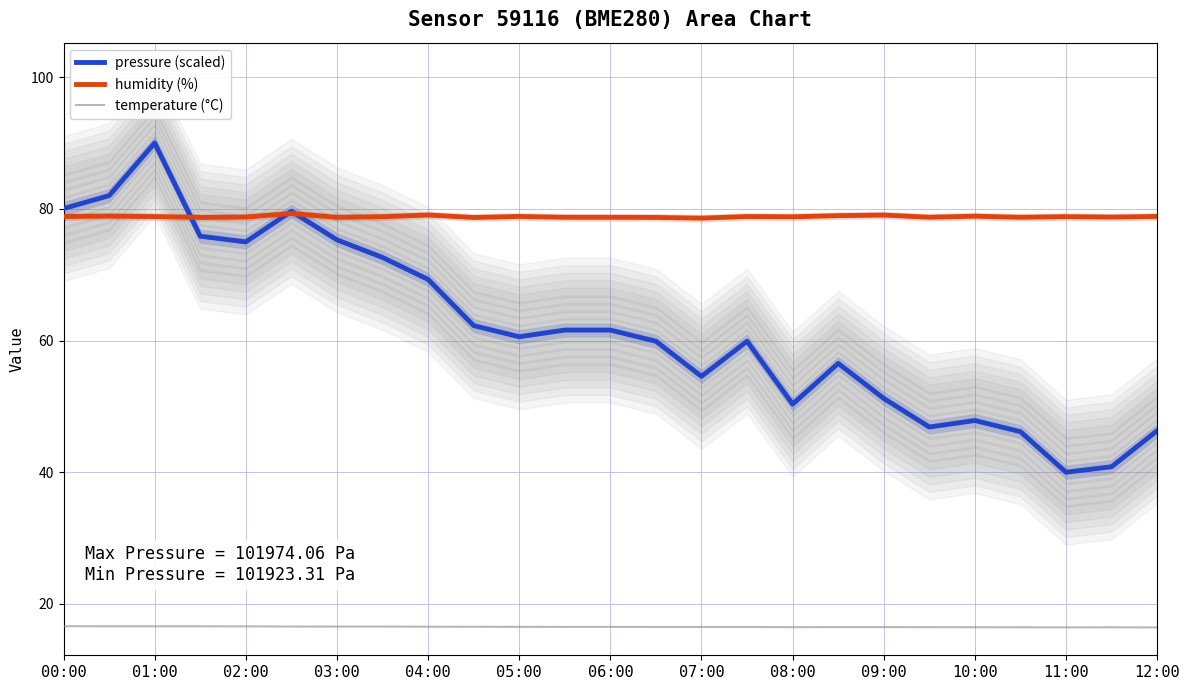

Is it true that humidity (%) equals 115.7 at 03:00?

False